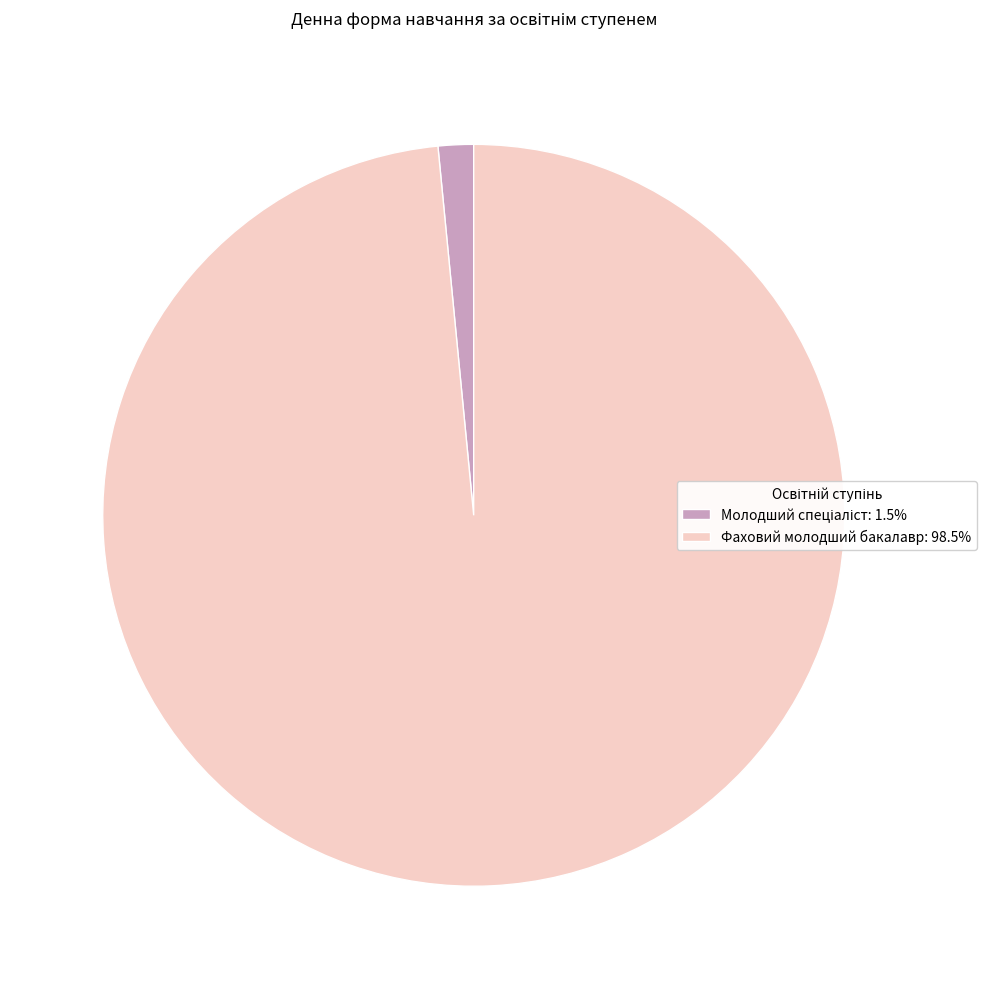

Does any single category account for the majority?

Yes